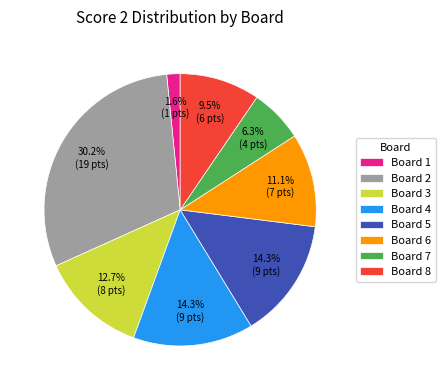

Does Board 2 represent more than half of the total?

No